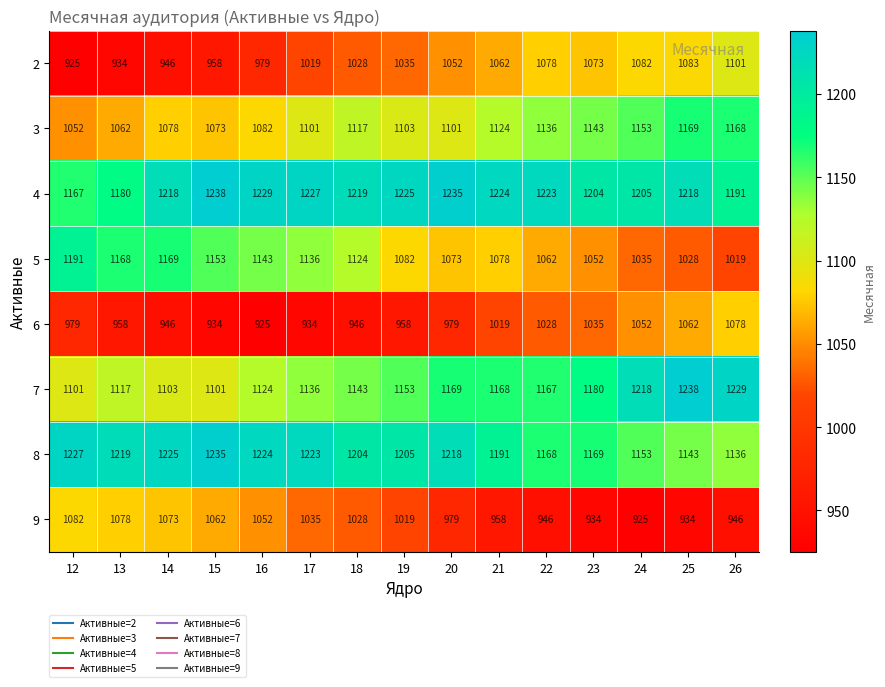

At which label is 9 closest to 1003?

19